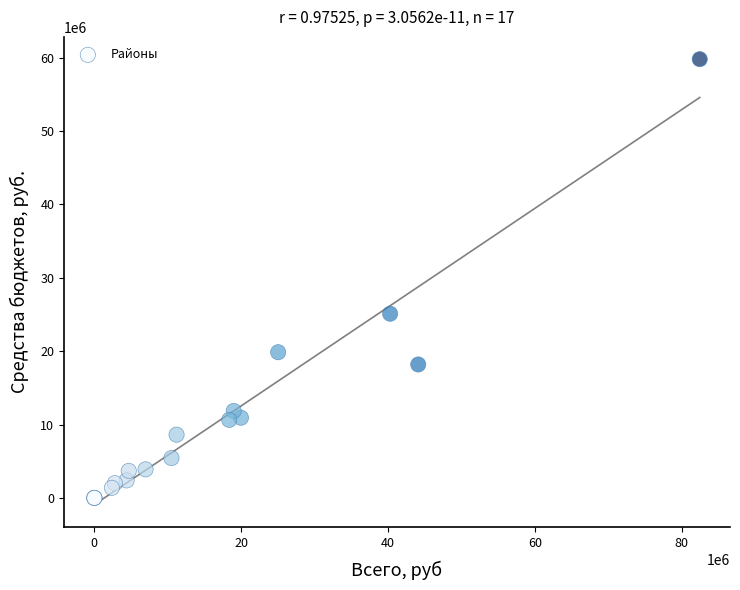

What Y value in the scatter plot is closest to 29895088?

25097896.8